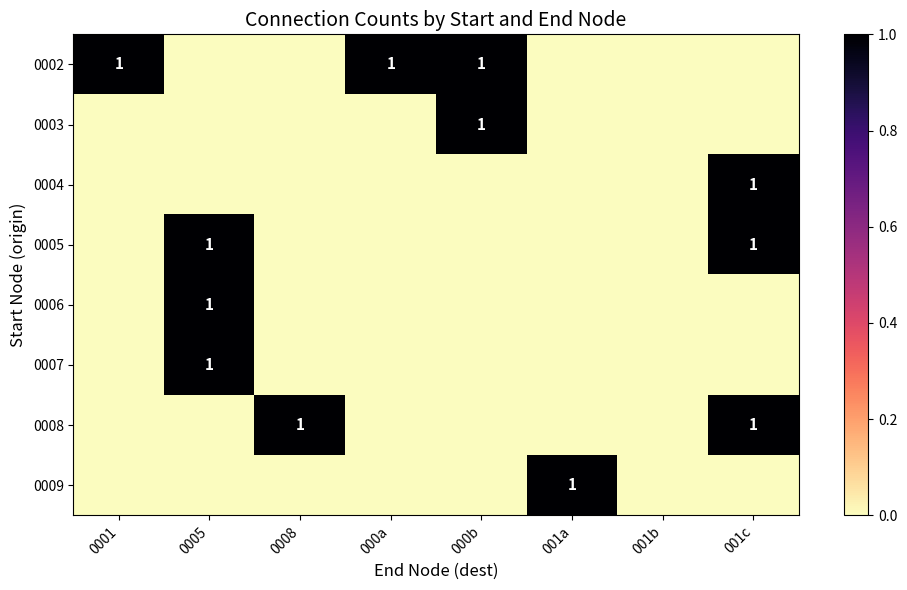

The 0006 series shows 0 at 001a. True or false?

False